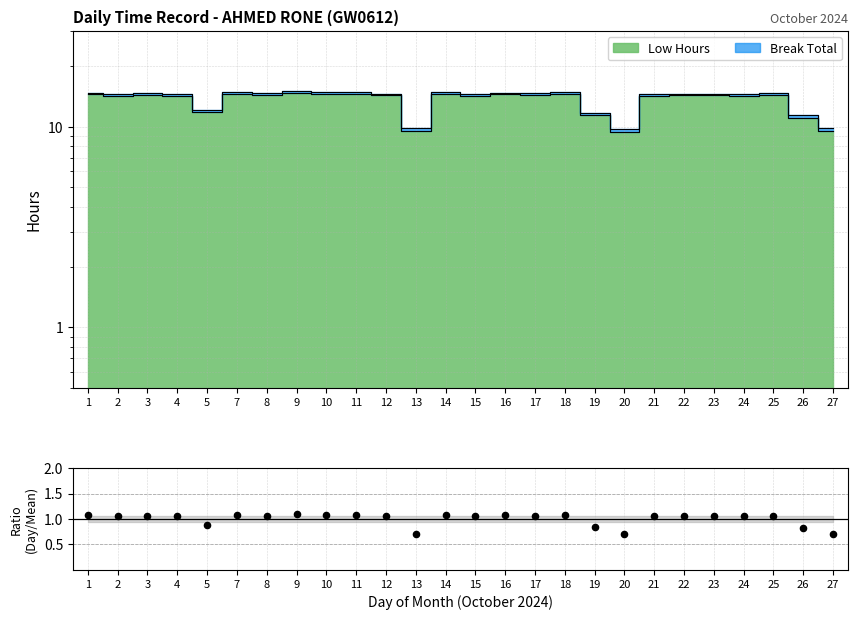

Between 3 and 10, which is larger?

10